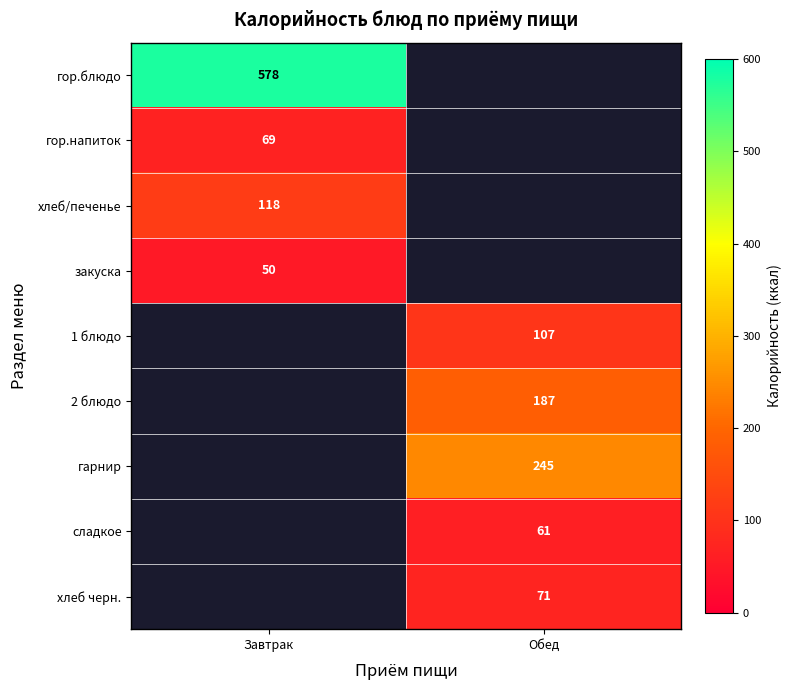

Is it true that хлеб черн. equals 71 at Обед?

True